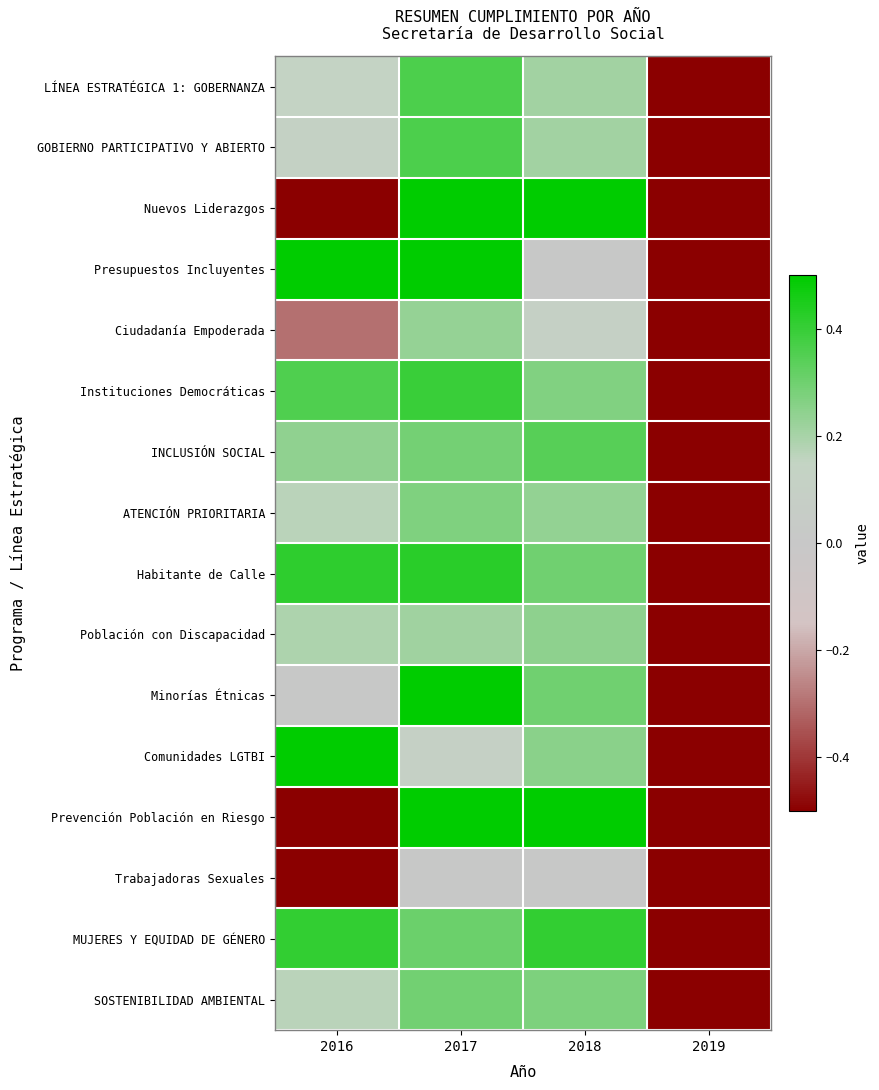

What is the maximum value shown in the chart?

0.5